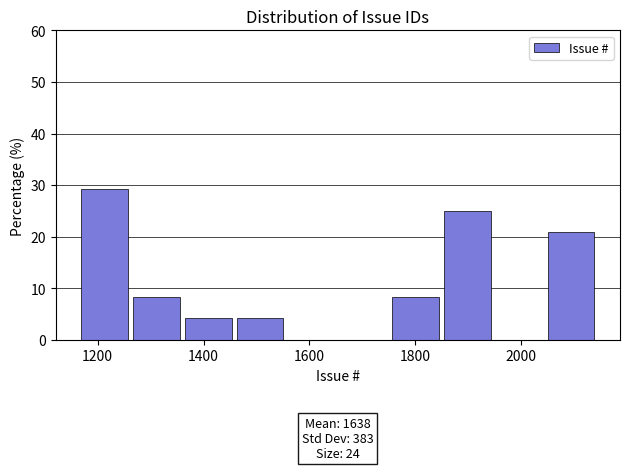

Over which range of the x-axis is the bar tallest?

1160 to 1260